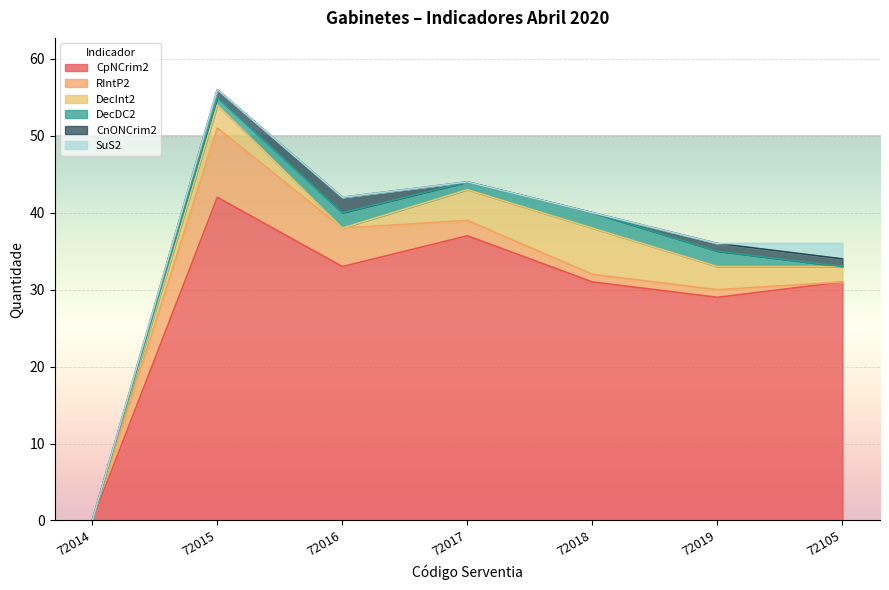

What is the sum of all DecDC2 values?

8